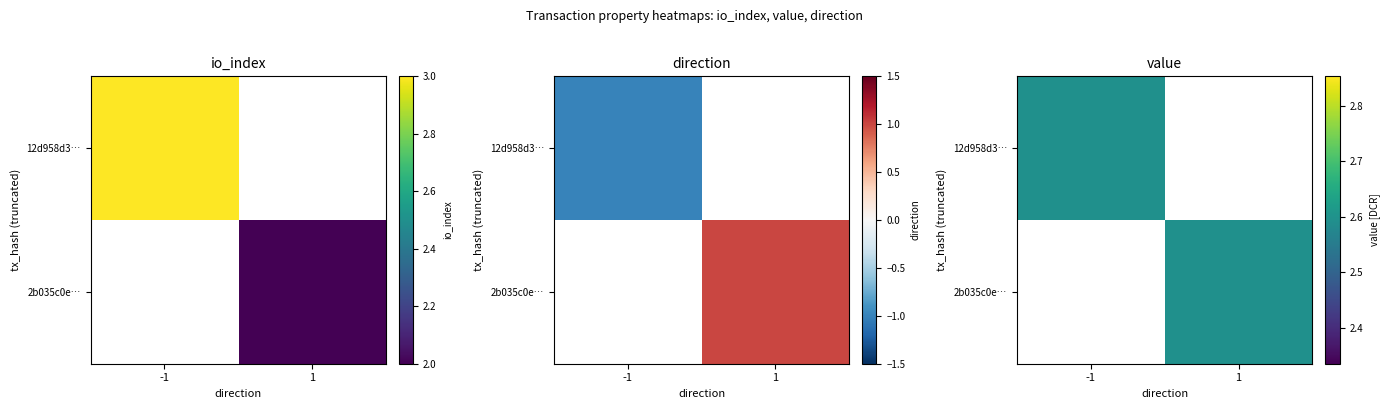

Rank the series by their maximum value, from highest to lowest.

12d958d3b8b26a63579fc30b2c1069cccdf48ab, 2b035c0e466a54f92a2092ef0ae43576ab9d938